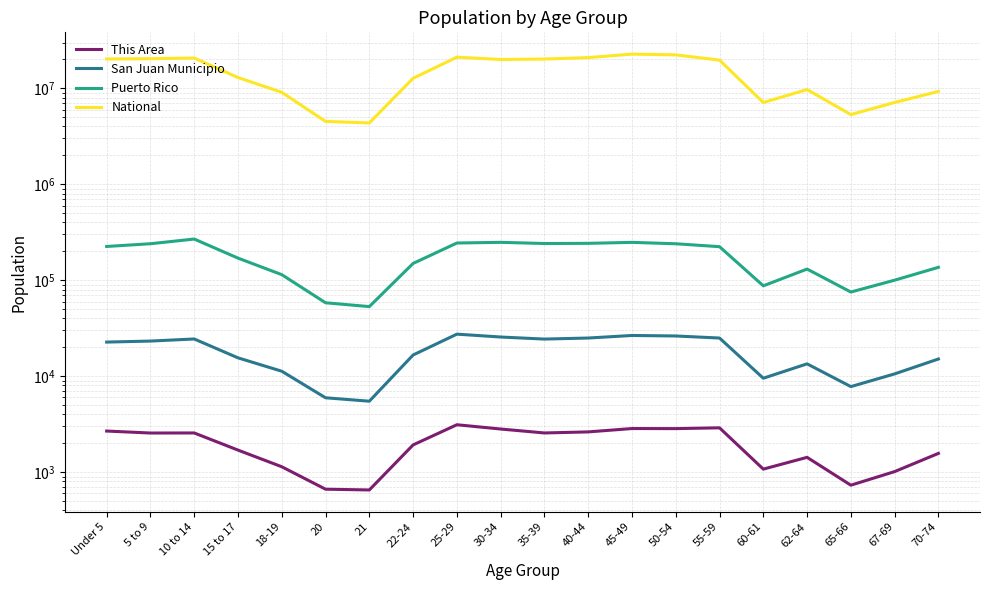

Reading left to right, transcribe all the data shown in this chart.

This Area: Under 5=2680	5 to 9=2556	10 to 14=2560	15 to 17=1697	18-19=1138	20=664	21=652	22-24=1921	25-29=3118	30-34=2814	35-39=2560	40-44=2626	45-49=2846	50-54=2841	55-59=2895	60-61=1075	62-64=1426	65-66=731	67-69=1013	70-74=1568
San Juan Municipio: Under 5=22660	5 to 9=23219	10 to 14=24415	15 to 17=15527	18-19=11263	20=5955	21=5485	22-24=16623	25-29=27414	30-34=25590	35-39=24357	40-44=24980	45-49=26554	50-54=26234	55-59=24975	60-61=9520	62-64=13441	65-66=7786	67-69=10564	70-74=15100
Puerto Rico: Under 5=224756	5 to 9=240004	10 to 14=268571	15 to 17=169964	18-19=114295	20=58205	21=53104	22-24=149541	25-29=244159	30-34=248173	35-39=241270	40-44=242258	45-49=247986	50-54=239821	55-59=223607	60-61=87395	62-64=130682	65-66=75322	67-69=100089	70-74=136251
National: Under 5=20201362	5 to 9=20348657	10 to 14=20677194	15 to 17=12954254	18-19=9086089	20=4519129	21=4354294	22-24=12712576	25-29=21101849	30-34=19962099	35-39=20179642	40-44=20890964	45-49=22708591	50-54=22298125	55-59=19664805	60-61=7113727	62-64=9704197	65-66=5319902	67-69=7115361	70-74=9278166